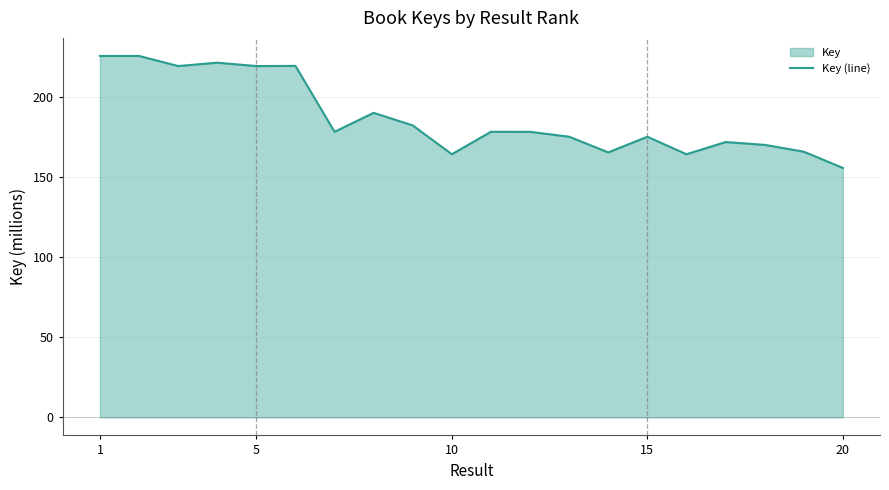

What is the smallest value displayed?

155.7